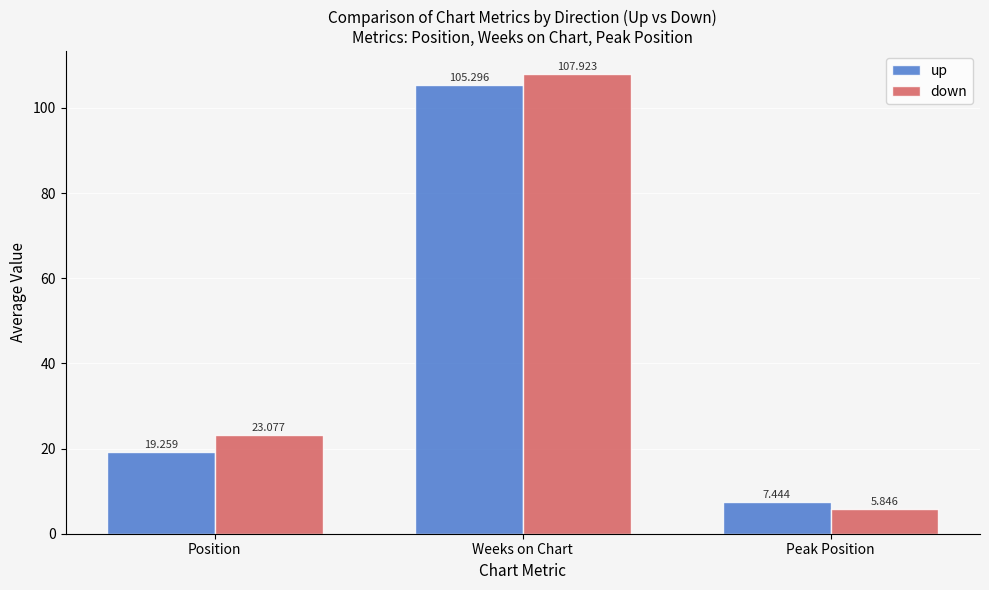

Which series has the largest total across all categories?

down